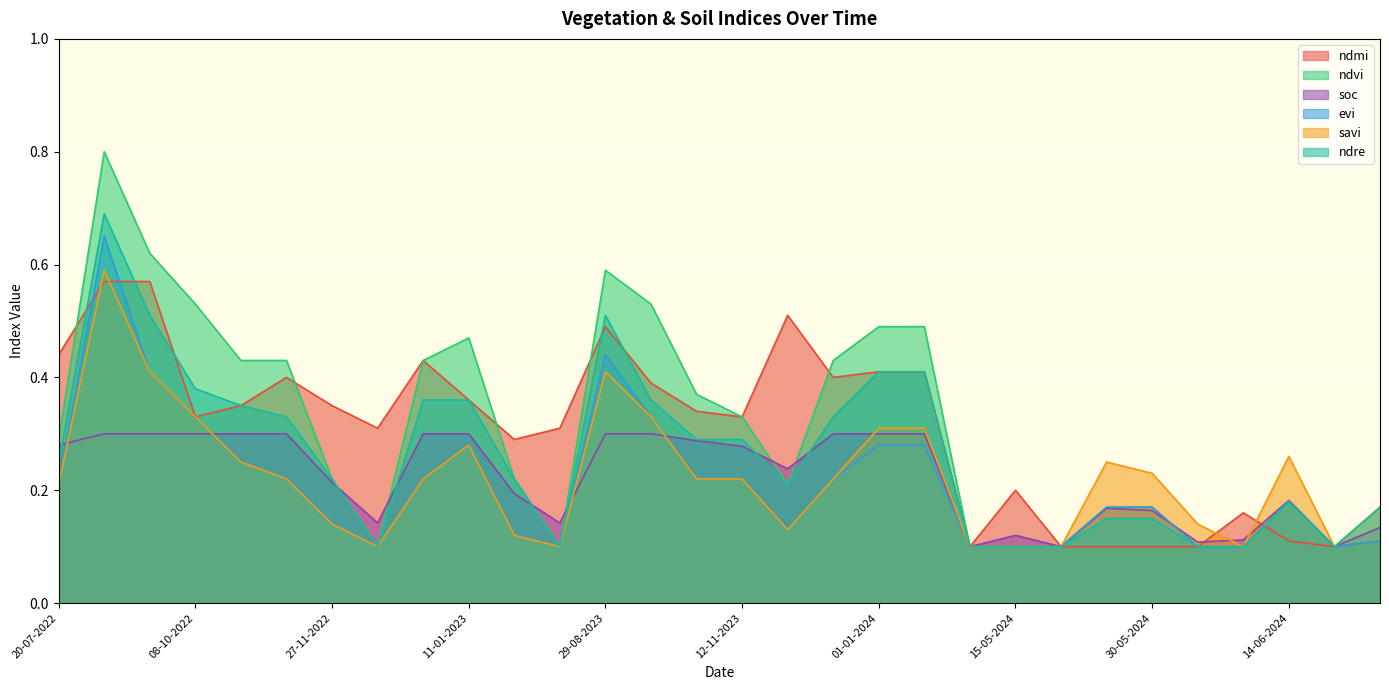

Reading left to right, what are all the values shown in this chart?

ndmi: 0.4	0.6	0.6	0.3	0.3	0.4	0.3	0.3	0.4	0.4	0.3	0.3	0.5	0.4	0.3	0.3	0.5	0.4	0.4	0.4	0.1	0.2	0.1	0.1	0.1	0.1	0.2	0.1	0.1	0.1
ndvi: 0.3	0.8	0.6	0.5	0.4	0.4	0.2	0.1	0.4	0.5	0.2	0.1	0.6	0.5	0.4	0.3	0.2	0.4	0.5	0.5	0.1	0.1	0.1	0.2	0.2	0.1	0.1	0.2	0.1	0.1
soc: 0.3	0.3	0.3	0.3	0.3	0.3	0.2	0.1	0.3	0.3	0.2	0.1	0.3	0.3	0.3	0.3	0.2	0.3	0.3	0.3	0.1	0.1	0.1	0.2	0.2	0.1	0.1	0.2	0.1	0.1
evi: 0.2	0.7	0.4	0.3	0.2	0.2	0.1	0.1	0.2	0.3	0.1	0.1	0.4	0.3	0.2	0.2	0.1	0.2	0.3	0.3	0.1	0.1	0.1	0.2	0.2	0.1	0.1	0.2	0.1	0.1
savi: 0.2	0.6	0.4	0.3	0.2	0.2	0.1	0.1	0.2	0.3	0.1	0.1	0.4	0.3	0.2	0.2	0.1	0.2	0.3	0.3	0.1	0.1	0.1	0.2	0.2	0.1	0.1	0.3	0.1	0.2
ndre: 0.2	0.7	0.5	0.4	0.3	0.3	0.2	0.1	0.4	0.4	0.2	0.1	0.5	0.4	0.3	0.3	0.2	0.3	0.4	0.4	0.1	0.1	0.1	0.1	0.1	0.1	0.1	0.2	0.1	0.2